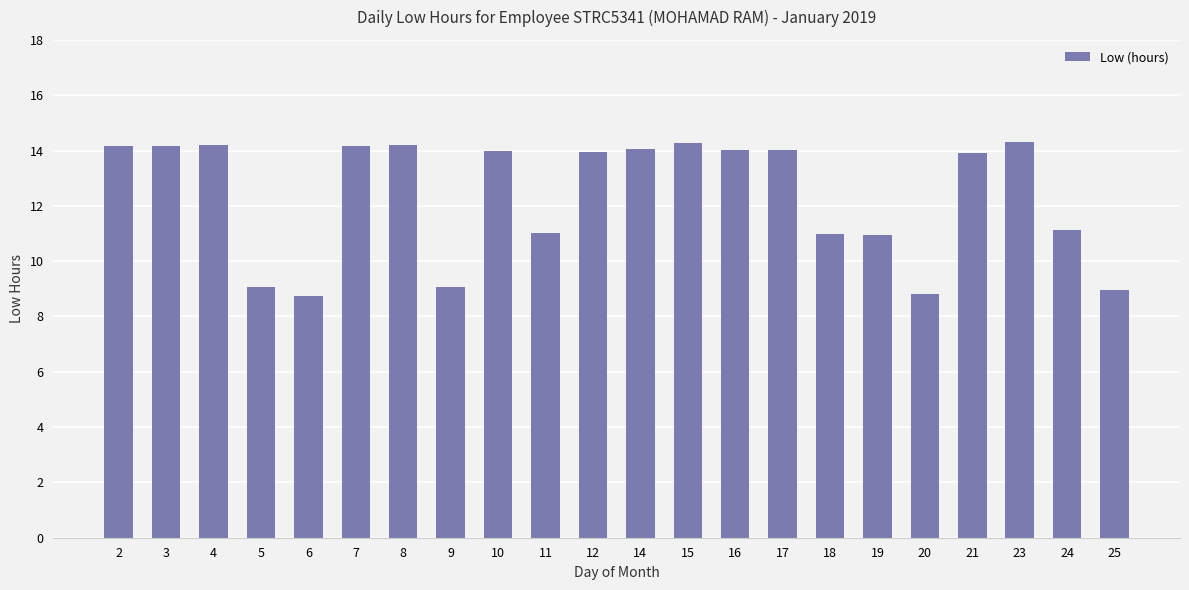

Approximately how many times larger is the value at 16 compared to 24?

1.3